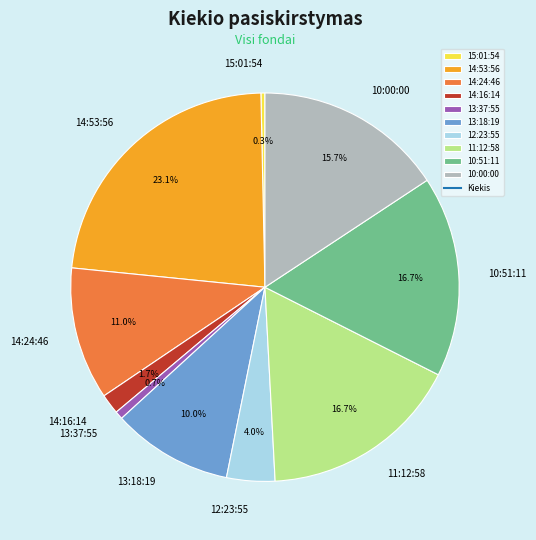

What percentage is the 12:23:55 slice, to the nearest percent?

4%